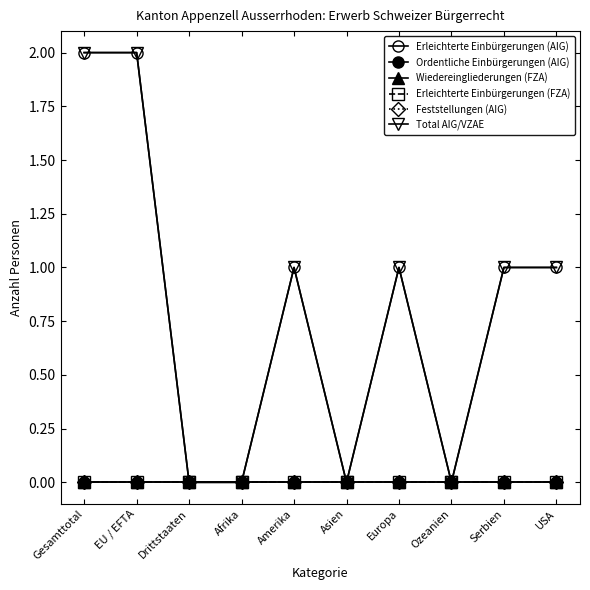

Reading right to left, transcribe all the data shown in this chart.

Erleichterte Einbürgerungen (AIG): USA=1	Serbien=1	Ozeanien=0	Europa=1	Asien=0	Amerika=1	Afrika=0	Drittstaaten=0	EU / EFTA=2	Gesamttotal=2
Ordentliche Einbürgerungen (AIG): USA=0	Serbien=0	Ozeanien=0	Europa=0	Asien=0	Amerika=0	Afrika=0	Drittstaaten=0	EU / EFTA=0	Gesamttotal=0
Wiedereingliederungen (FZA): USA=0	Serbien=0	Ozeanien=0	Europa=0	Asien=0	Amerika=0	Afrika=0	Drittstaaten=0	EU / EFTA=0	Gesamttotal=0
Erleichterte Einbürgerungen (FZA): USA=0	Serbien=0	Ozeanien=0	Europa=0	Asien=0	Amerika=0	Afrika=0	Drittstaaten=0	EU / EFTA=0	Gesamttotal=0
Feststellungen (AIG): USA=0	Serbien=0	Ozeanien=0	Europa=0	Asien=0	Amerika=0	Afrika=0	Drittstaaten=0	EU / EFTA=0	Gesamttotal=0
Total AIG/VZAE: USA=1	Serbien=1	Ozeanien=0	Europa=1	Asien=0	Amerika=1	Afrika=0	Drittstaaten=0	EU / EFTA=2	Gesamttotal=2